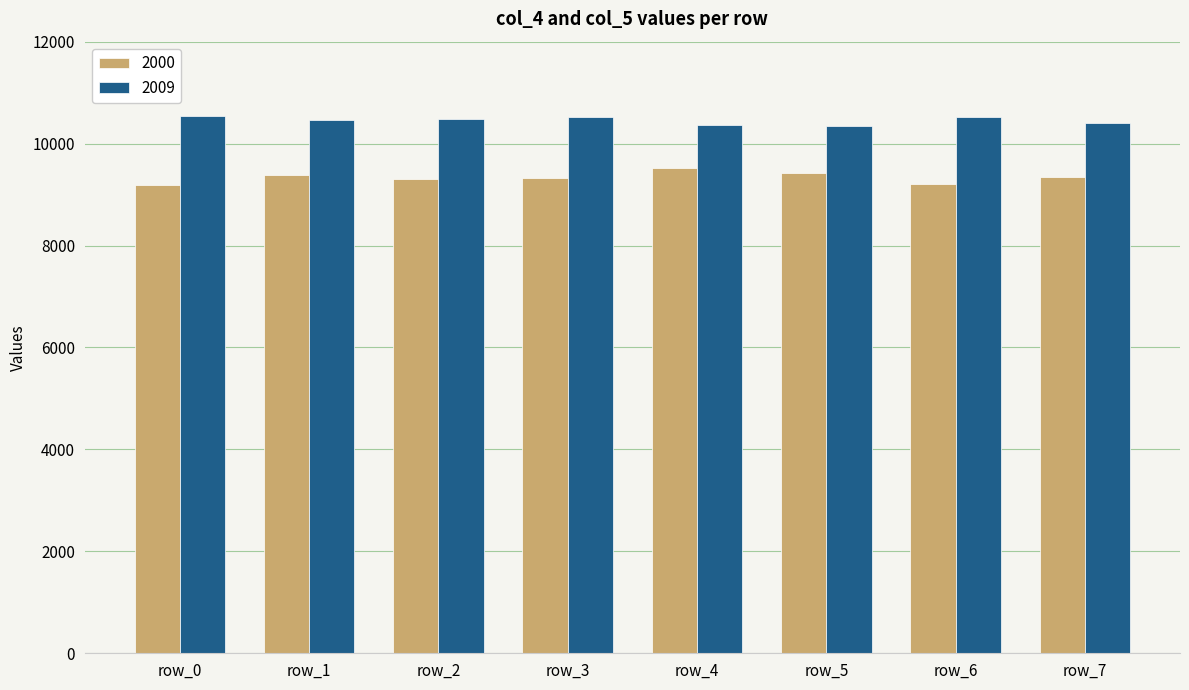

What is the sum of the 2000 values at row_2 and row_5?

18736